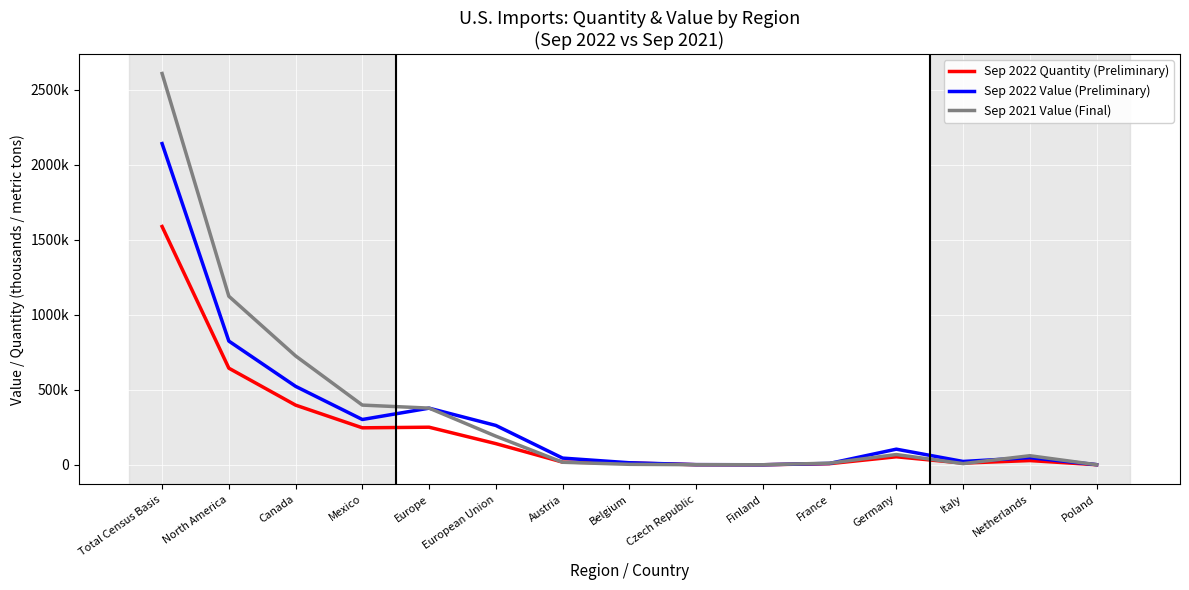

What are all the series names shown in the legend?

Sep 2022 Quantity (Preliminary), Sep 2022 Value (Preliminary), Sep 2021 Value (Final)